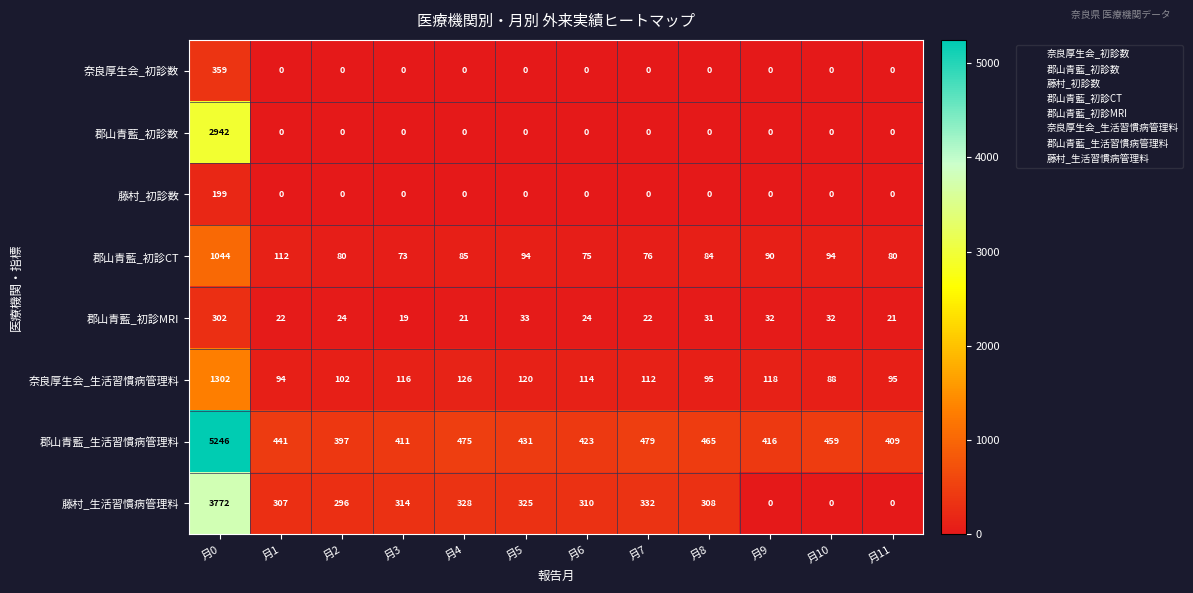

List the series in order of their peak value, lowest first.

藤村_初診数, 郡山青藍_初診MRI, 奈良厚生会_初診数, 郡山青藍_初診CT, 奈良厚生会_生活習慣病管理料, 郡山青藍_初診数, 藤村_生活習慣病管理料, 郡山青藍_生活習慣病管理料